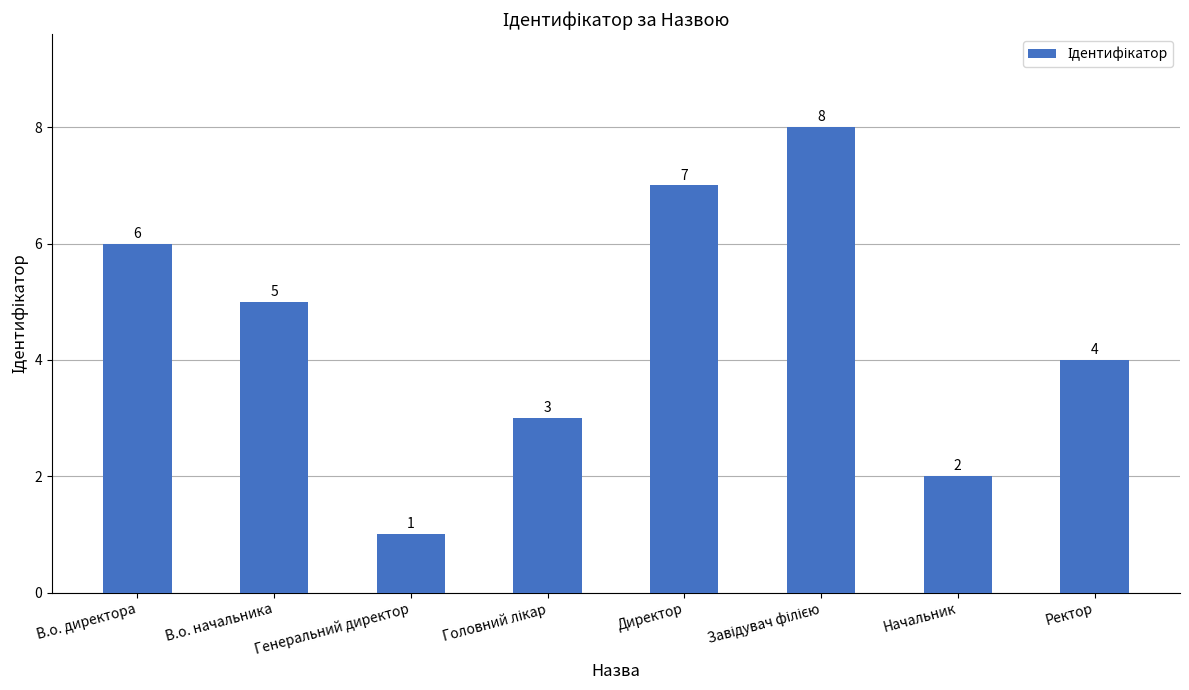

Reading left to right, transcribe all the data shown in this chart.

6	5	1	3	7	8	2	4